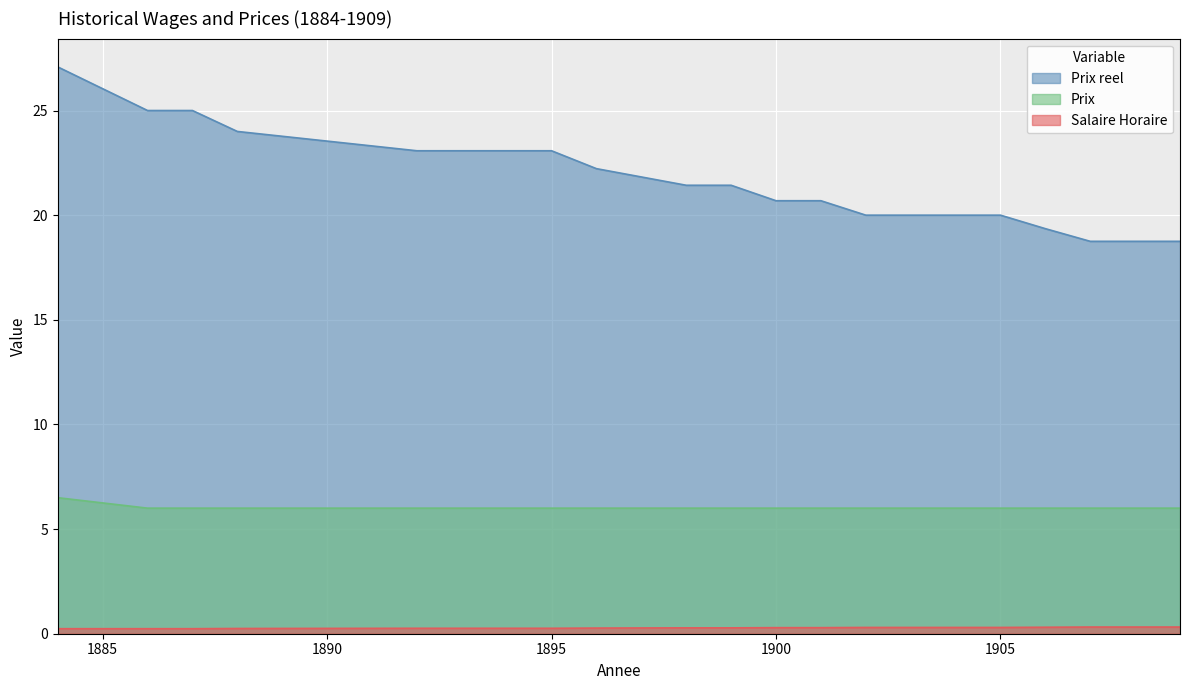

What are all the series names shown in the legend?

Prix reel, Prix, Salaire Horaire